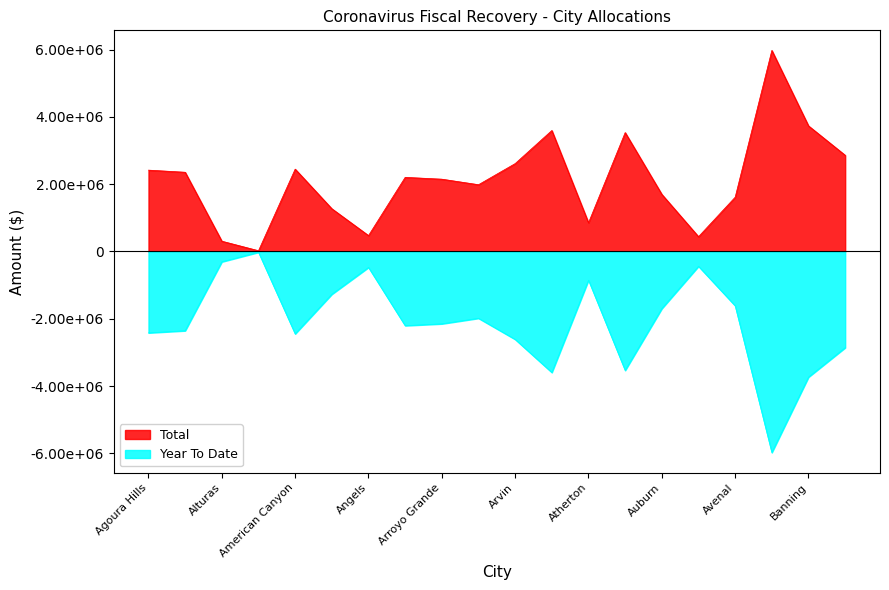

What is the difference between the maximum and minimum values in the Total series?

5954696